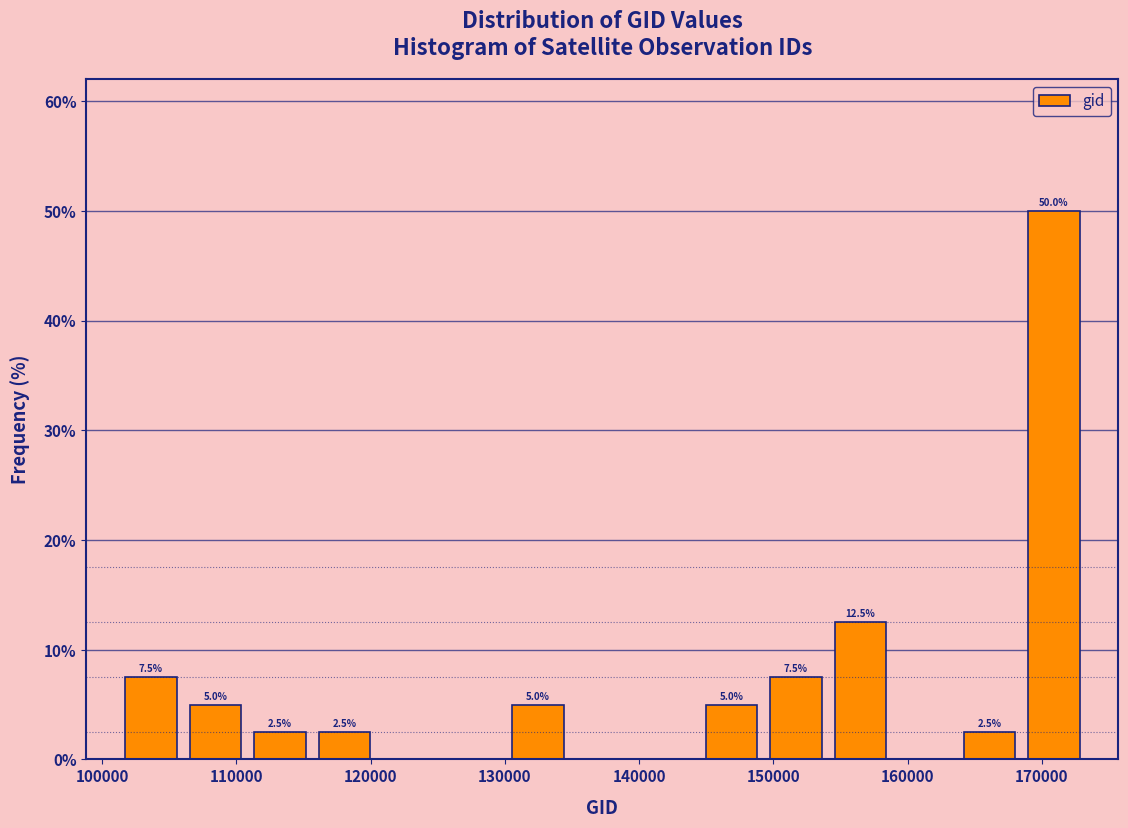

Over which range of the x-axis is the bar tallest?

168000 to 173000